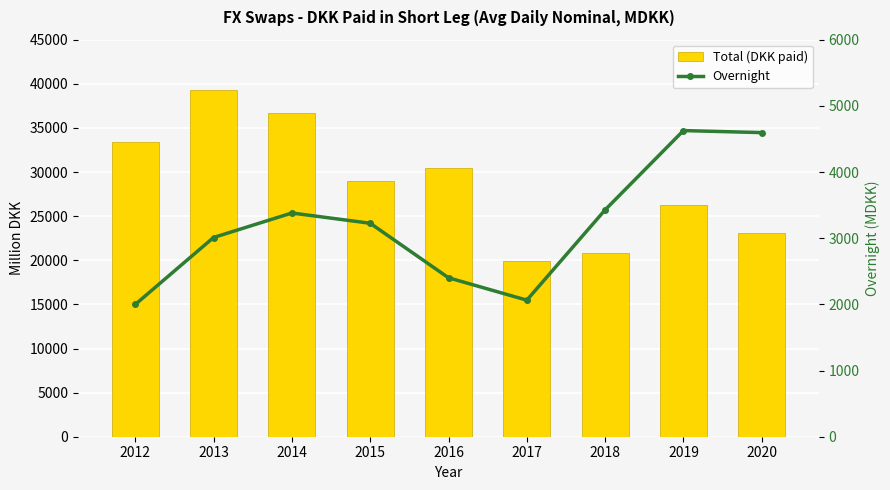

What is the value of the Overnight bar at the 5th from the left?

2402.2